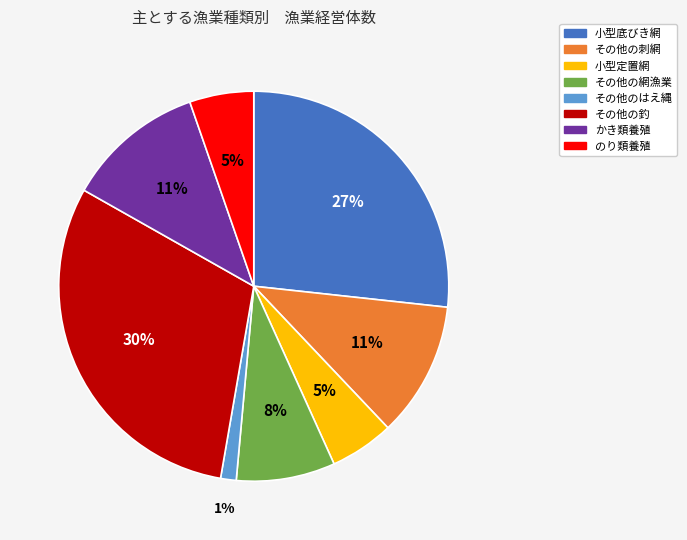

Does any single category account for the majority?

No